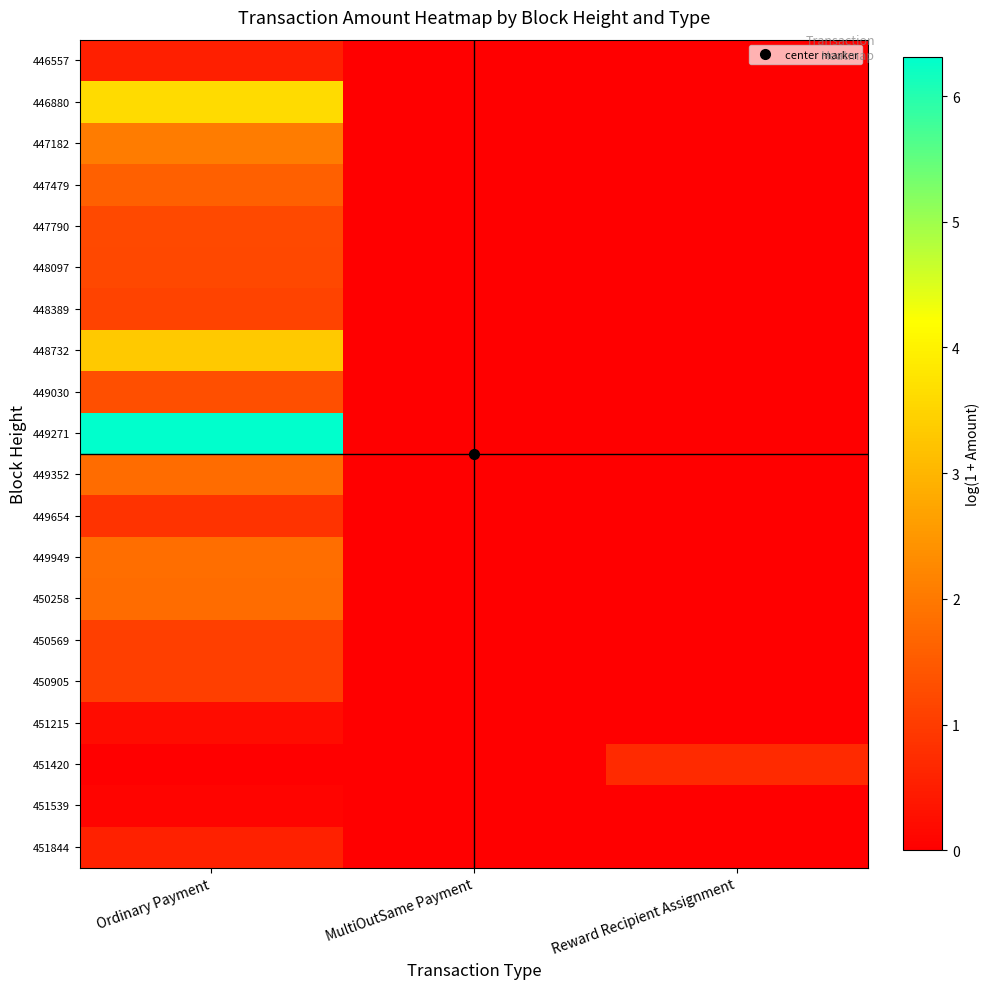

Between Ordinary Payment and MultiOutSame Payment, which series saw the biggest shift?

449271